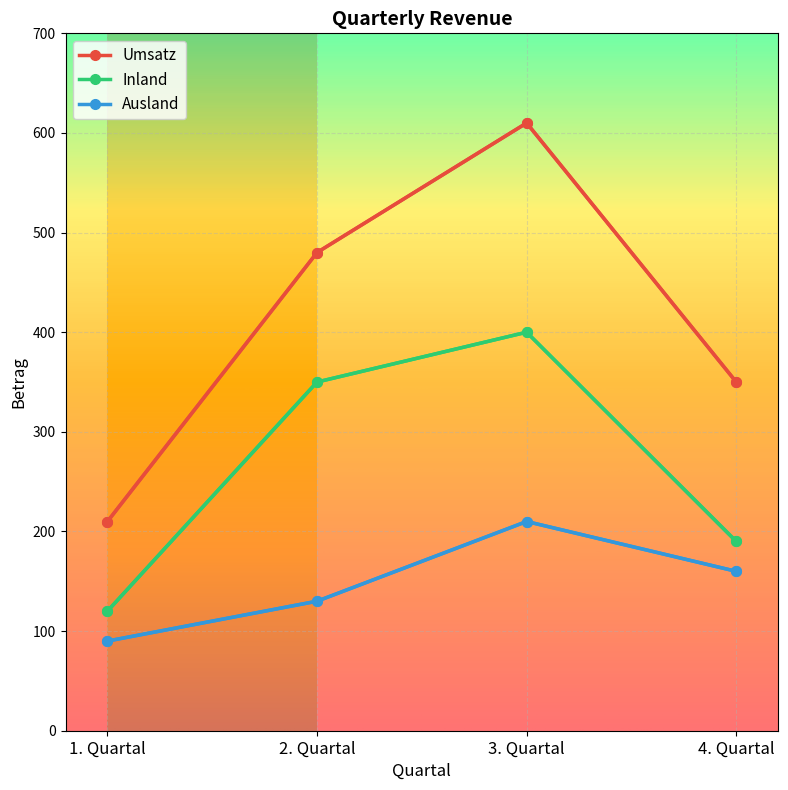

At which label is Ausland closest to 150?

4. Quartal